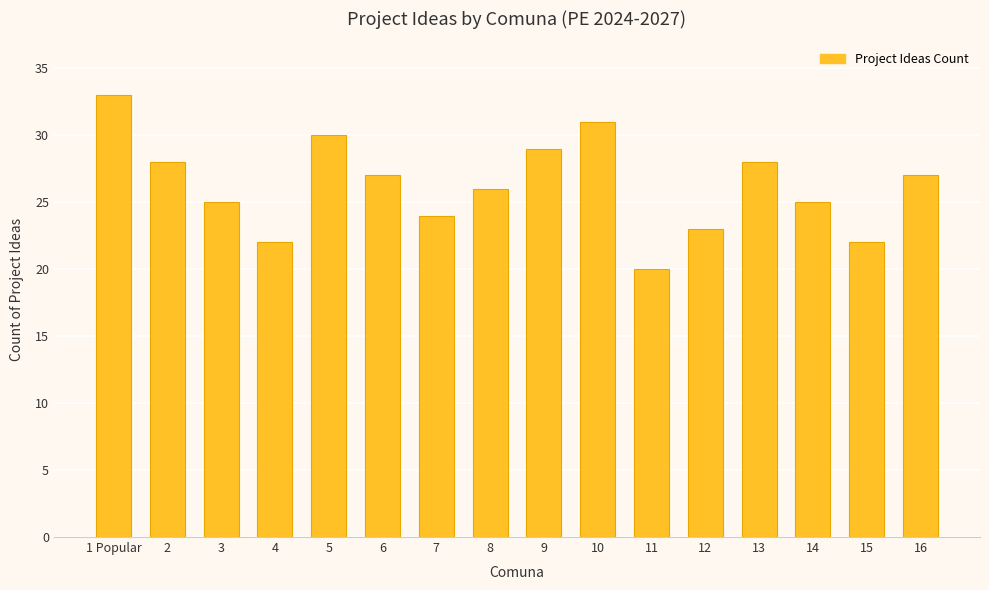

At which label does the data first exceed 27?

1 Popular